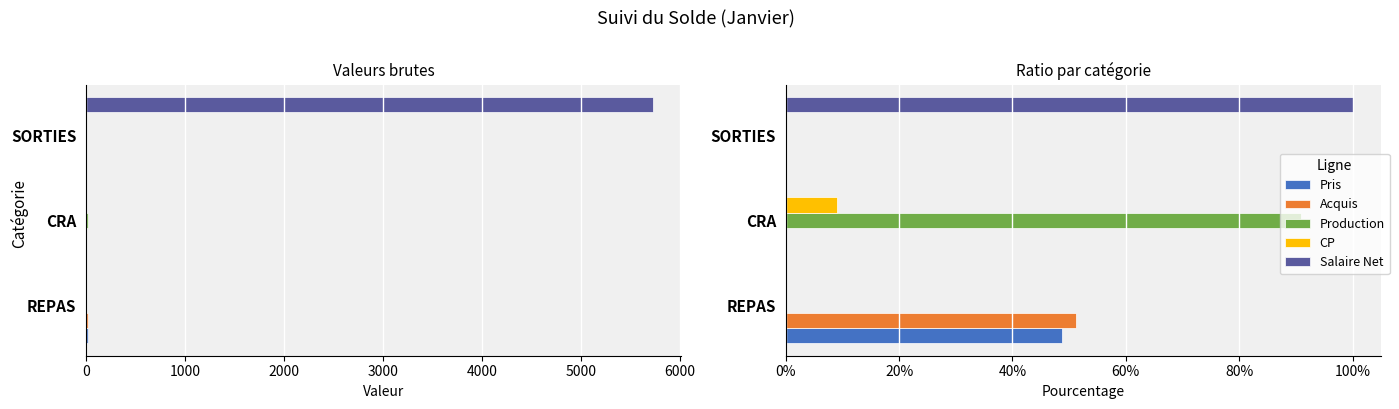

How many Pris values are between 0 and 1?

3